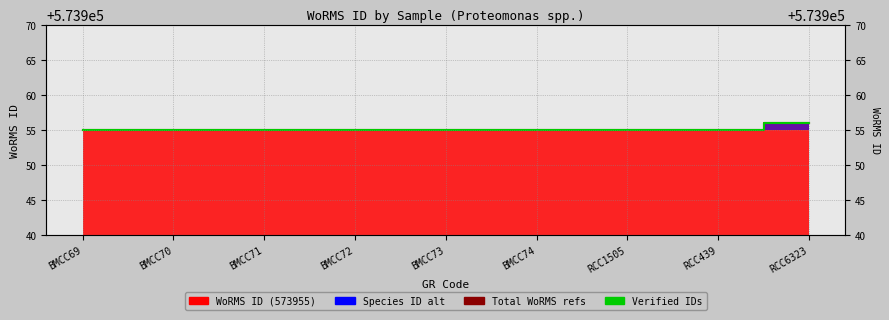

True or false: Verified IDs and Total WoRMS refs intersect in this chart.

False